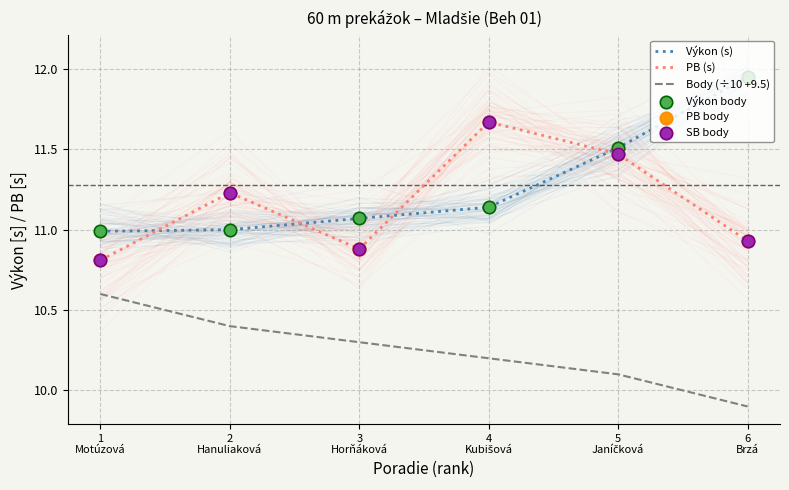

What are all the series names shown in the legend?

Výkon (s), PB (s), Body (÷10 +9.5), Výkon body, PB body, SB body